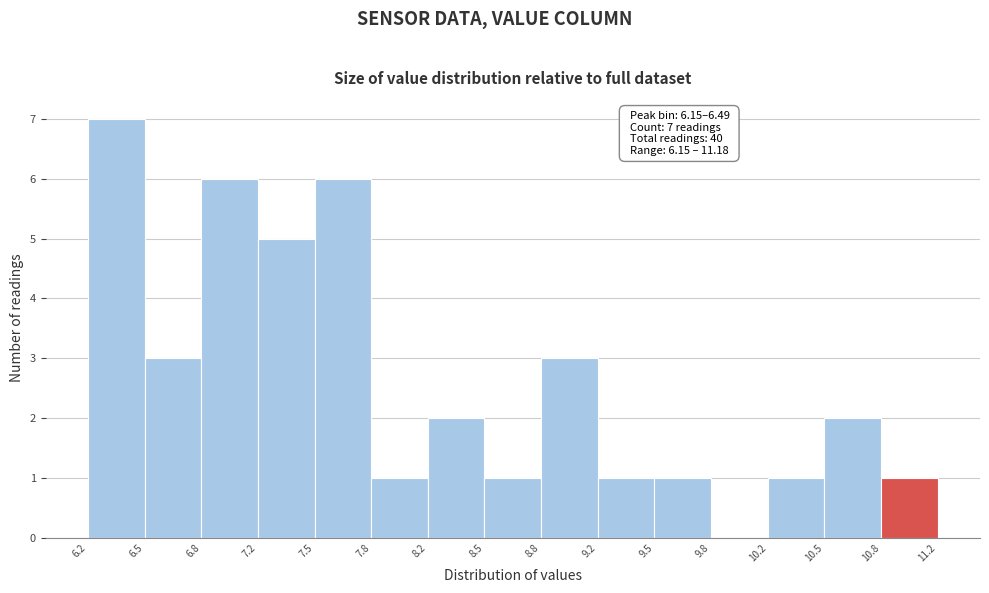

Over which range of the x-axis is the bar tallest?

6.2 to 6.5